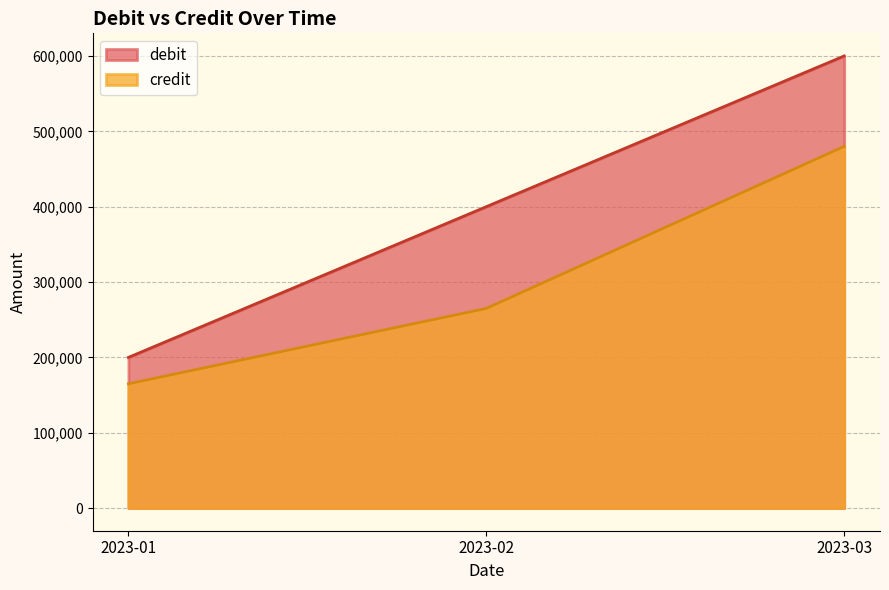

List the series in order of their peak value, highest first.

debit, credit